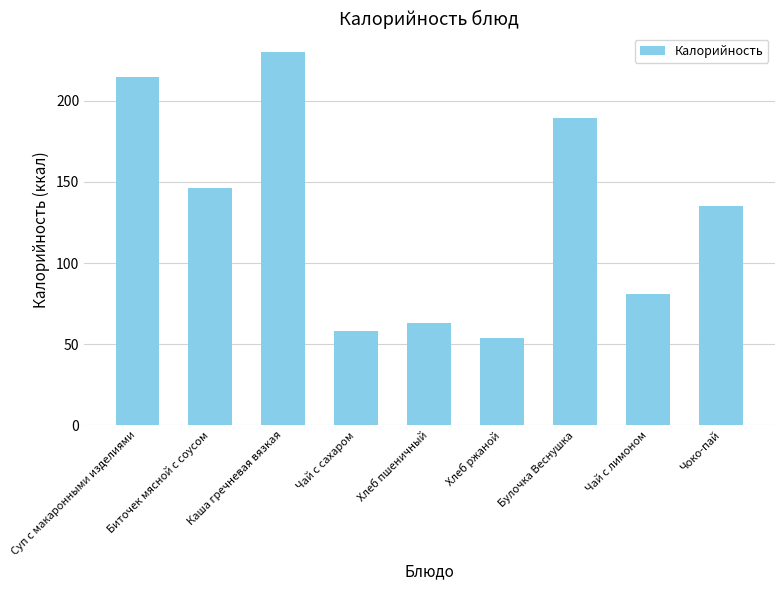

Rank the categories by value from highest to lowest.

Каша гречневая вязкая, Суп с макаронными изделиями, Булочка Веснушка, Биточек мясной с соусом, Чоко-пай, Чай с лимоном, Хлеб пшеничный, Чай с сахаром, Хлеб ржаной